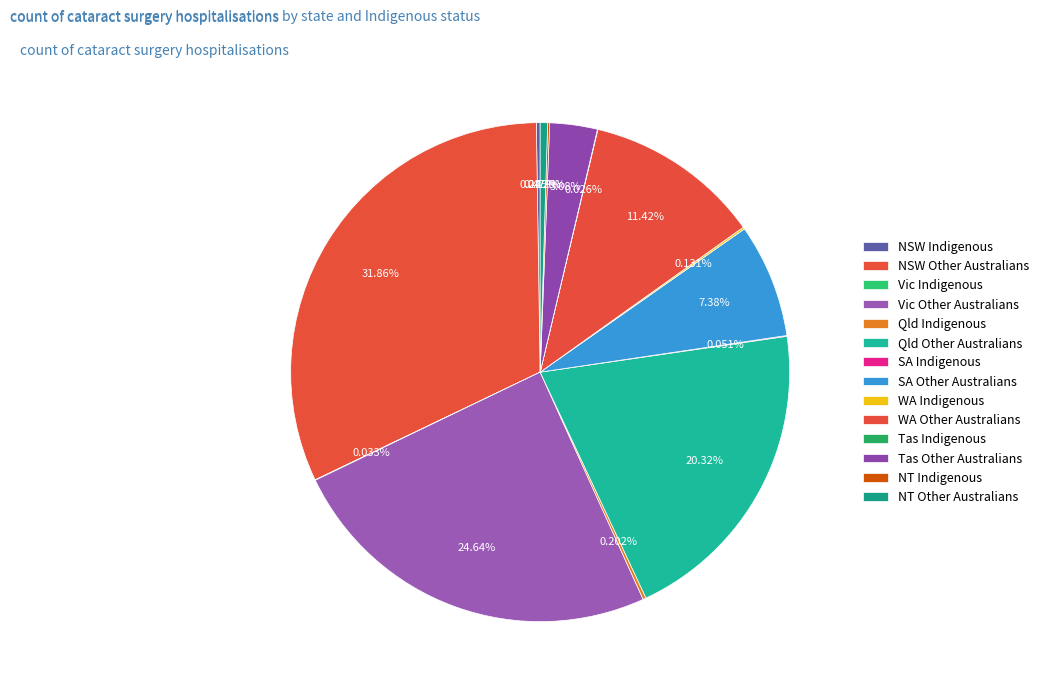

What is the smallest slice in the pie chart?

Tas Indigenous